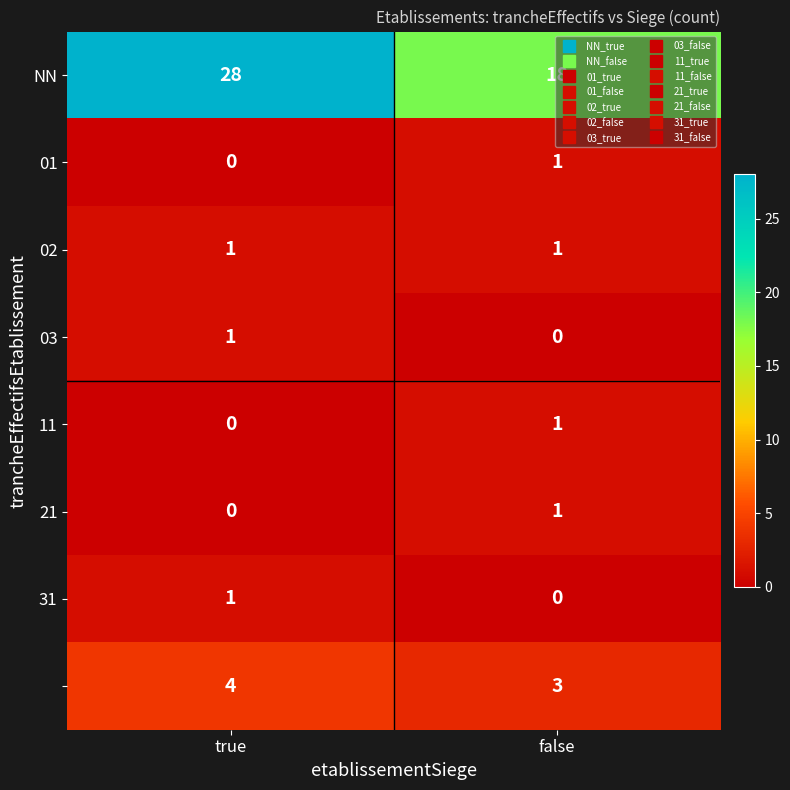

How many categories are shown in the chart?

2